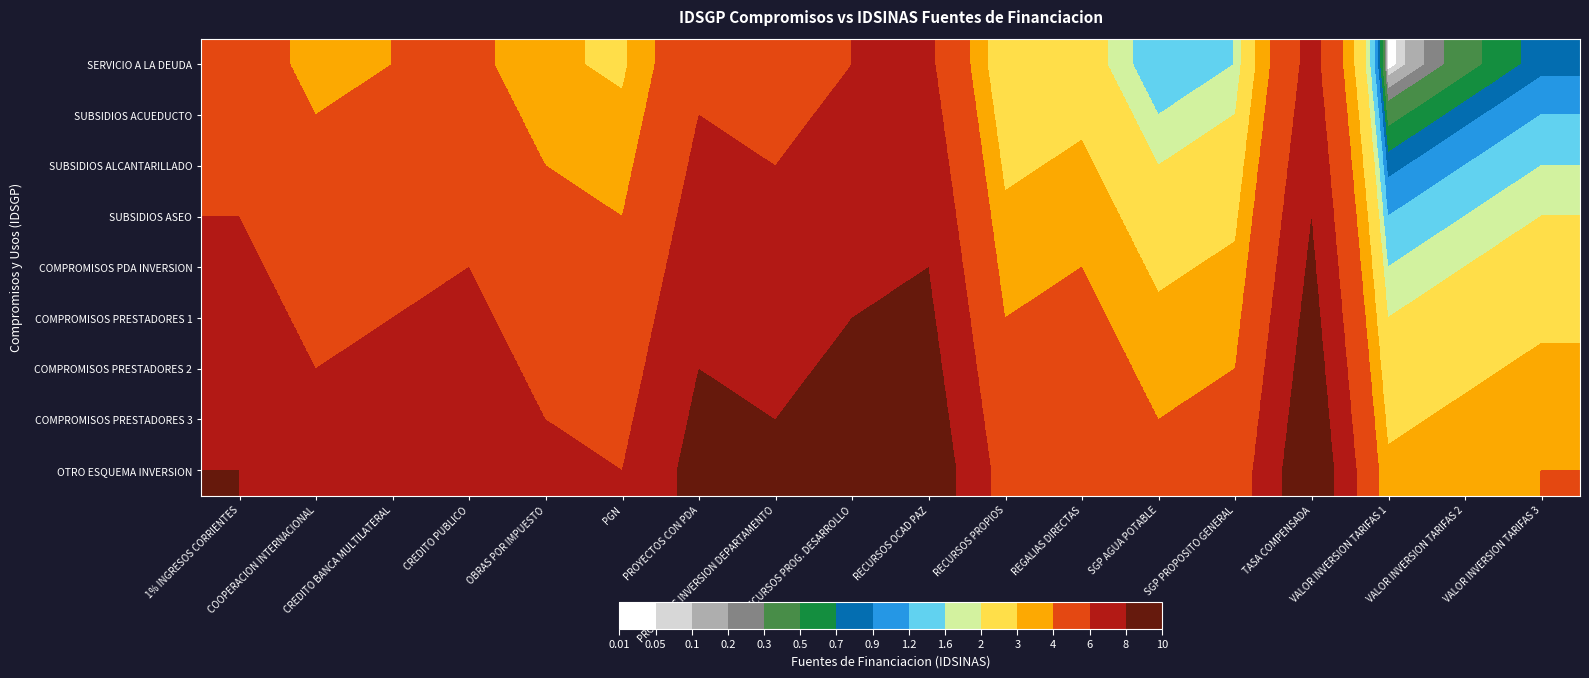

Which has a higher value, PROYECTOS CON PDA or SGP AGUA POTABLE?

PROYECTOS CON PDA